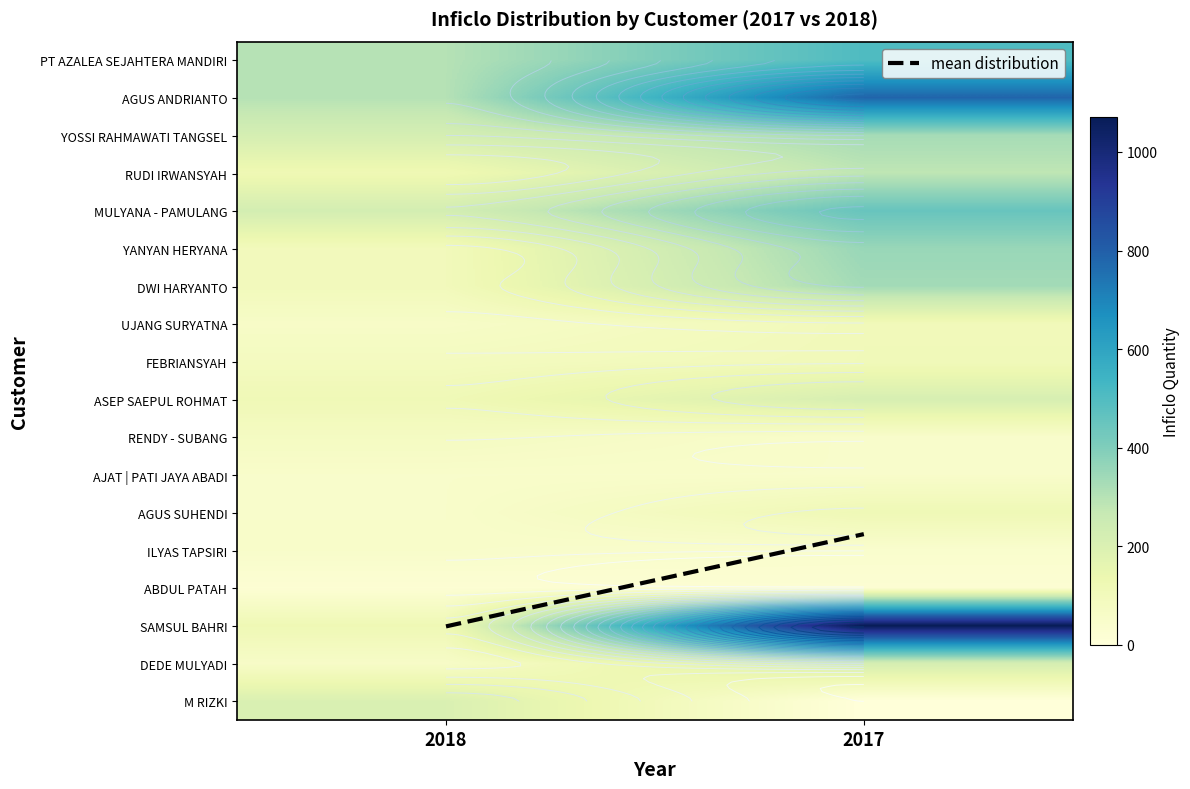

What is the approximate value of ILYAS TAPSIRI at 2017, to the nearest 10?

40